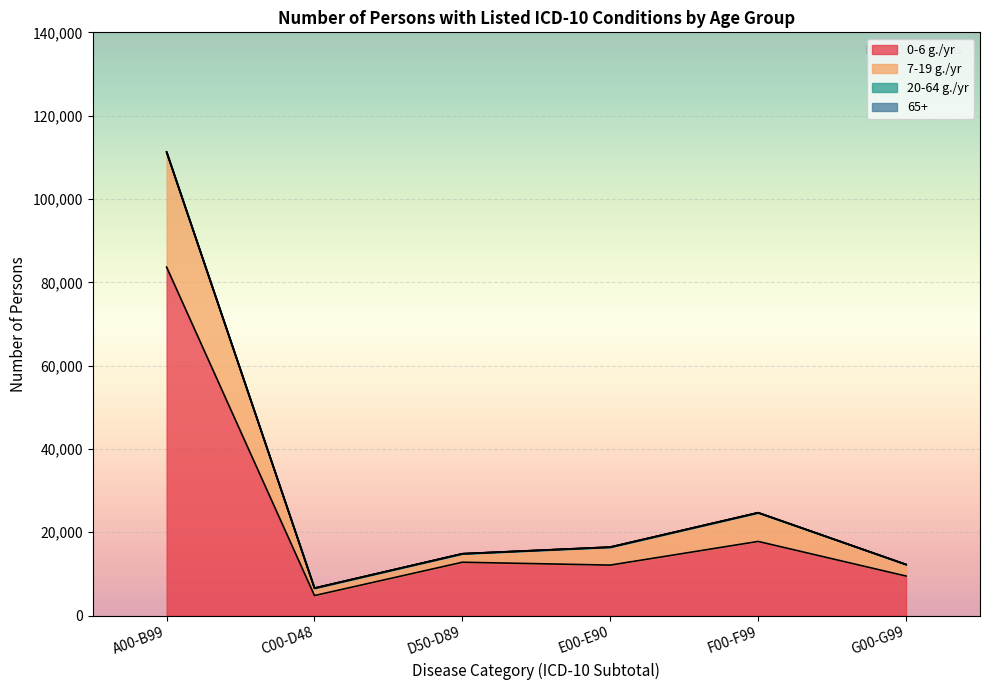

Reading left to right, transcribe all the data shown in this chart.

0-6 g./yr: 83654	4814	12814	12124	17807	9498
7-19 g./yr: 111289	6610	14860	16466	24716	12281